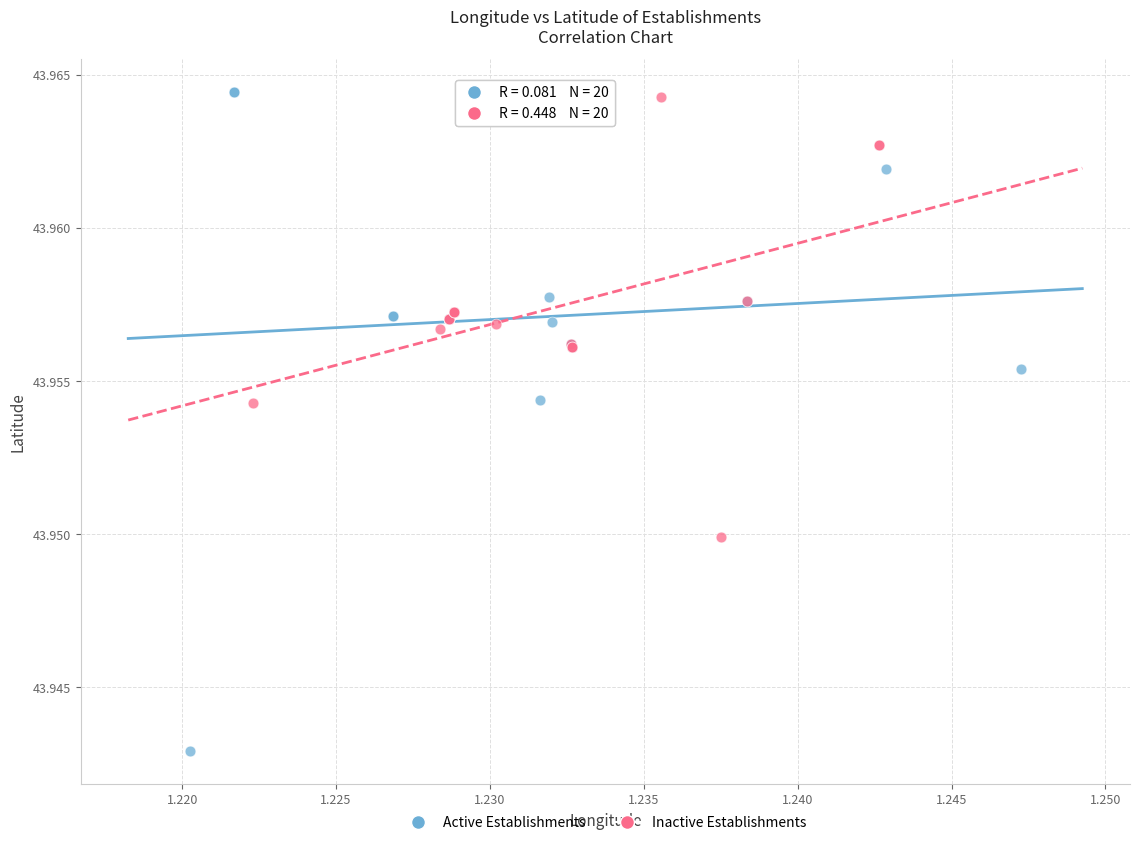

Which series has the largest Y range (max minus min)?

Active Establishments